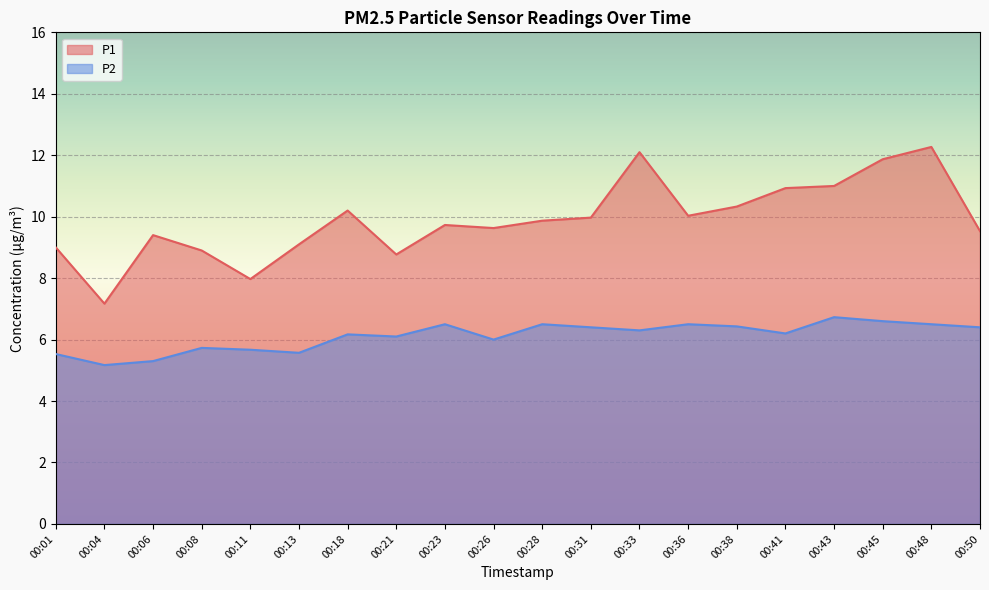

Rank the series by their average value, from highest to lowest.

P1, P2